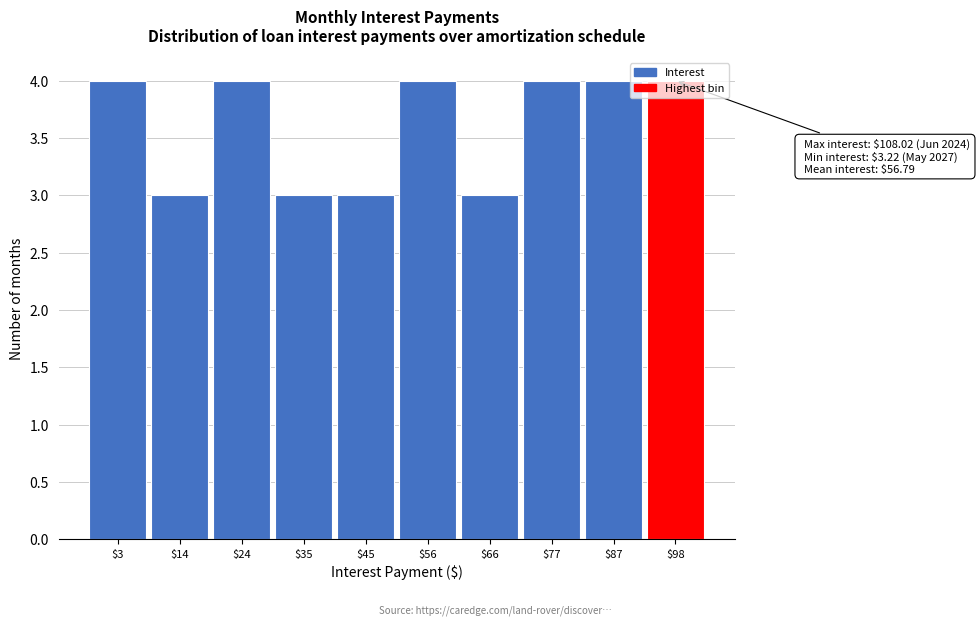

What is the minimum value shown in the chart?

3